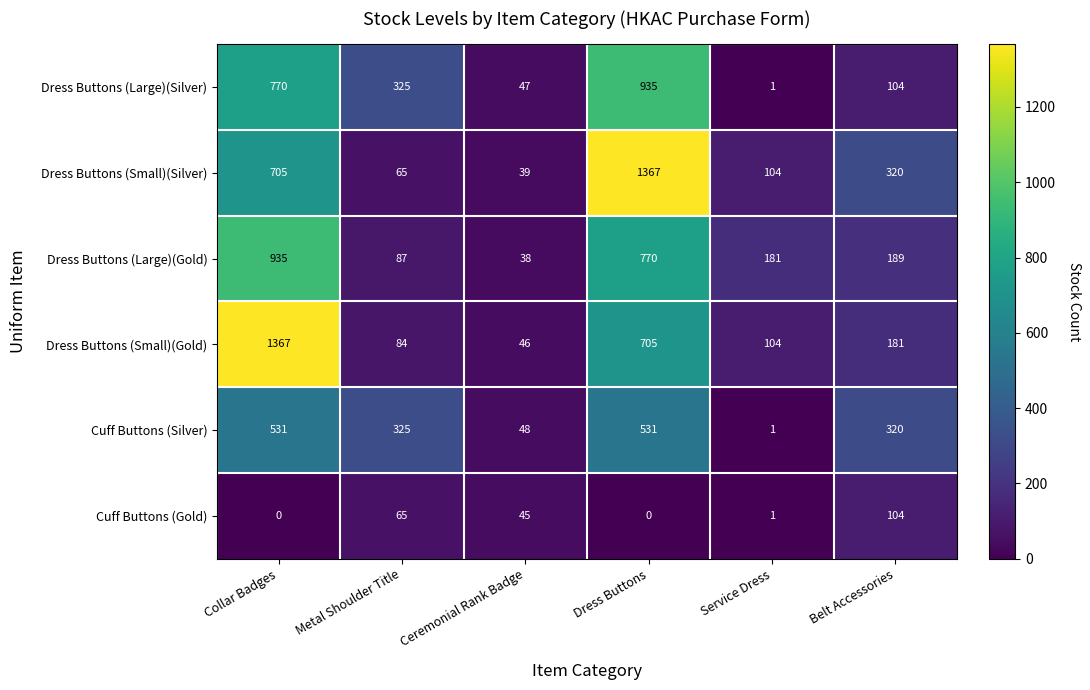

Which series has the largest total across all categories?

Dress Buttons (Small)(Silver)